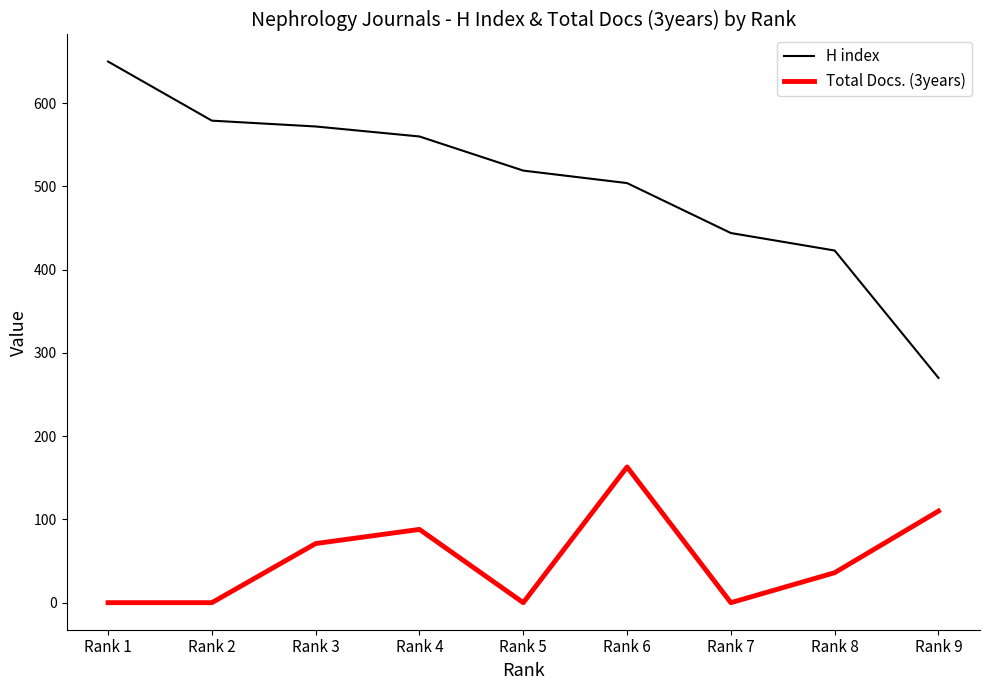

Which series has the widest spread of values?

H index